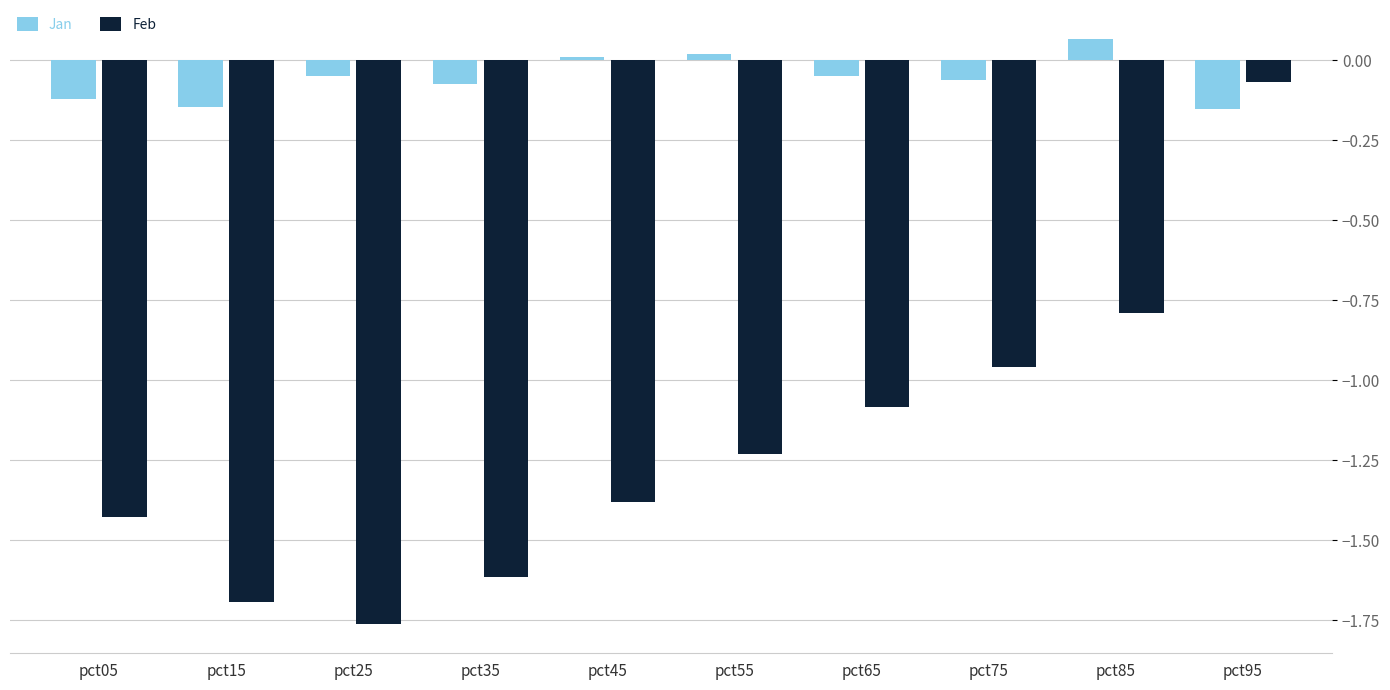

What is the difference between the maximum and minimum values in the Feb series?

1.7